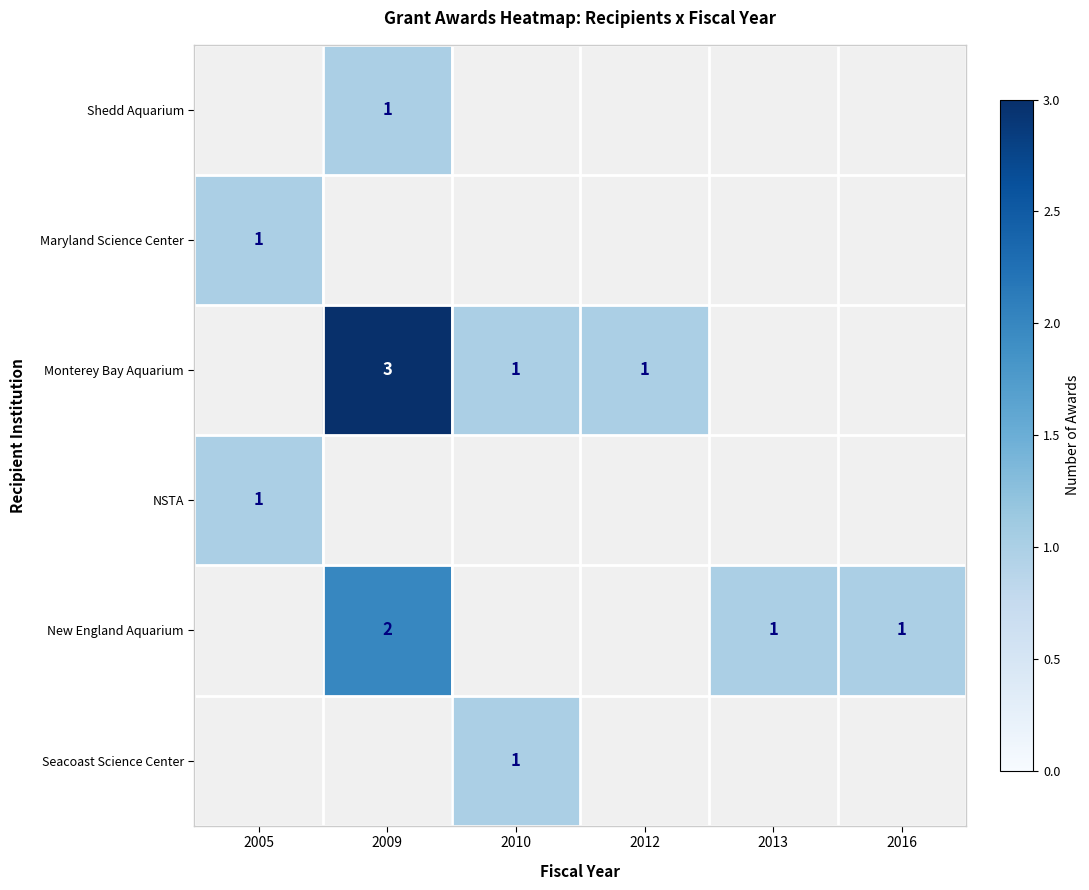

Is it true that New England Aquarium equals 1 at 2013?

True